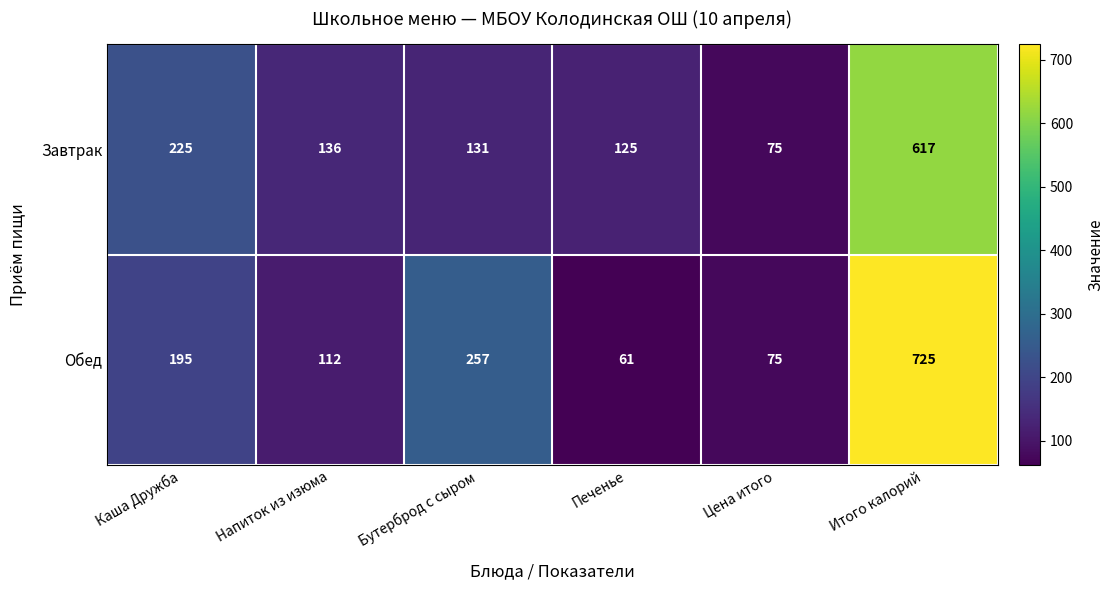

What is the difference between the maximum and minimum values in the Обед series?

664